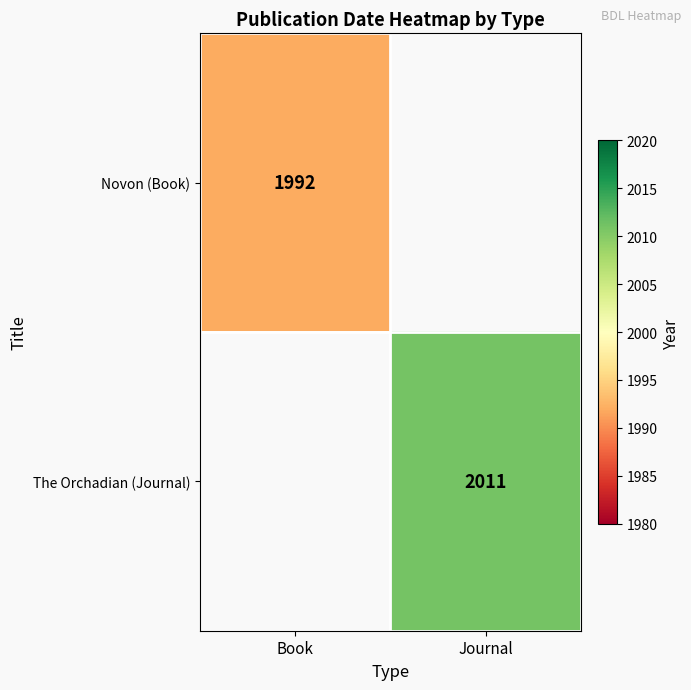

Is the value of The Orchadian (Journal) at Journal greater than the value of Novon (Book) at Book?

Yes